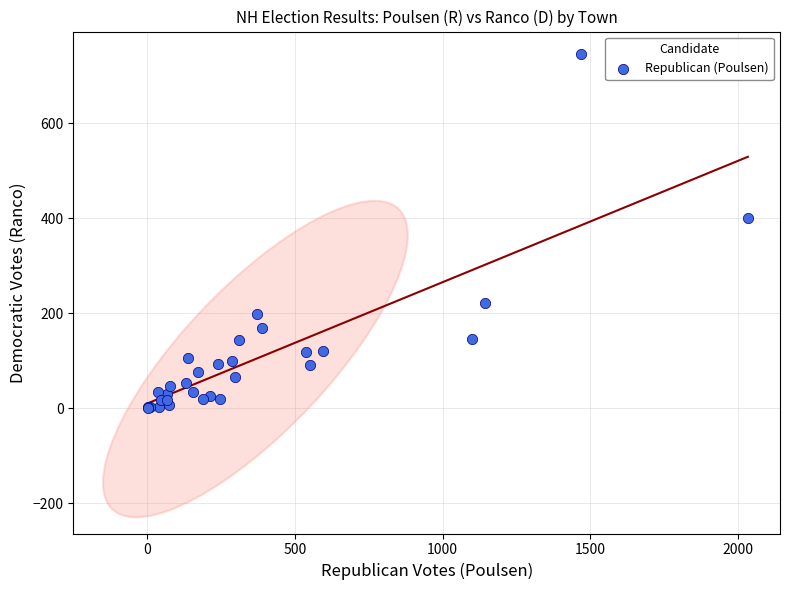

What Y value in the scatter plot is closest to 372?

401